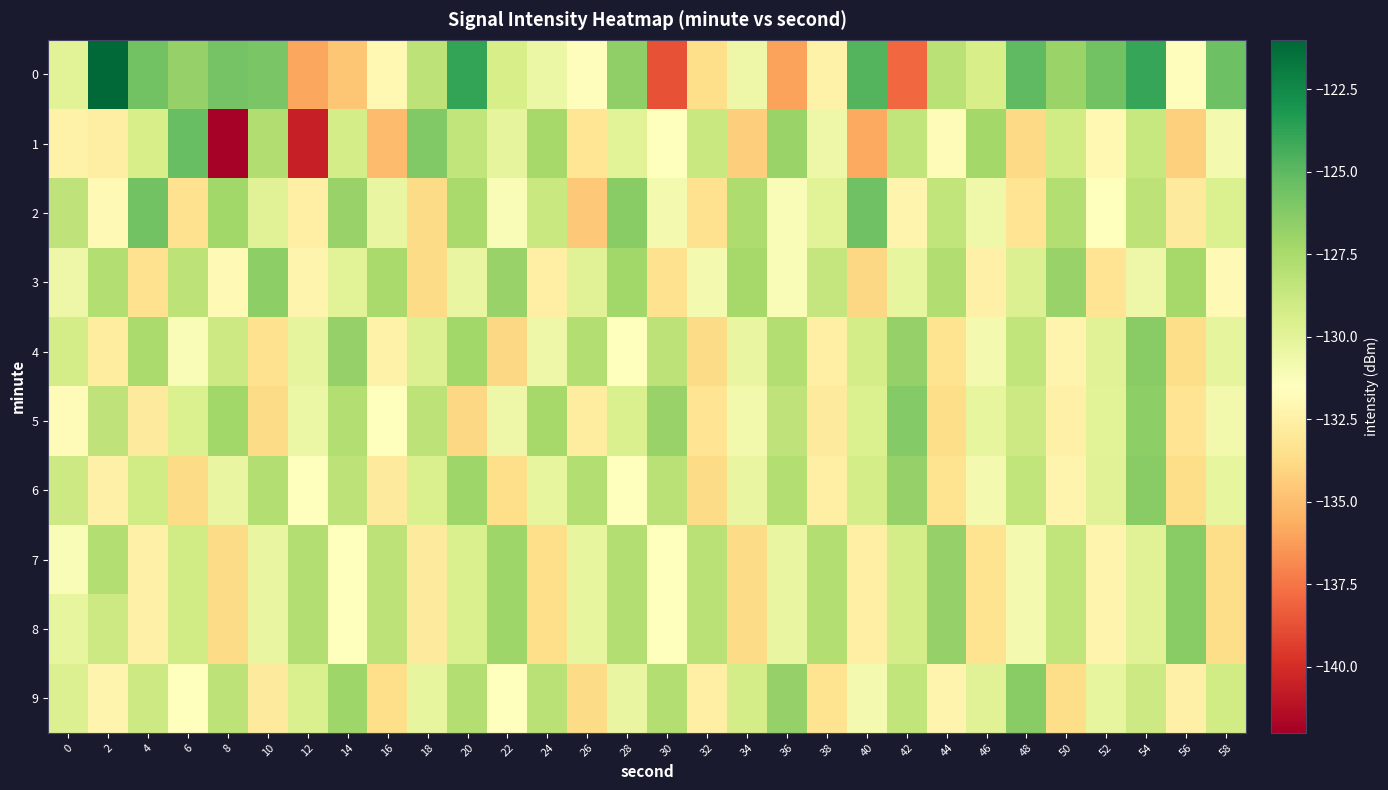

List the series in order of their peak value, lowest first.

3, 4, 6, 7, 8, 9, 5, 2, 1, 0